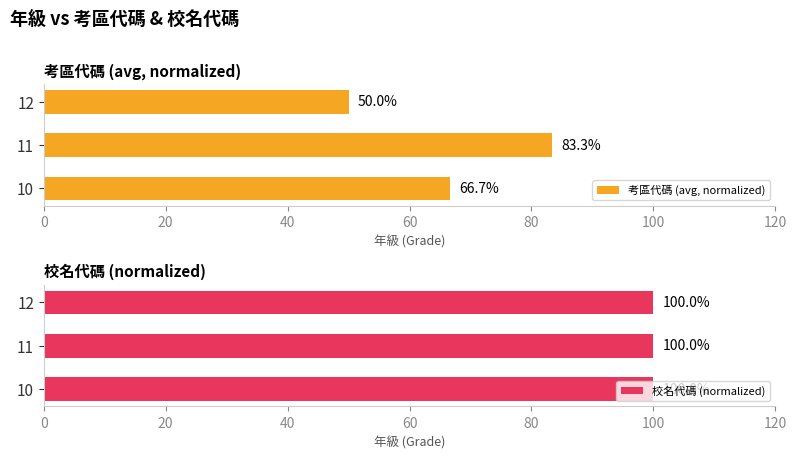

What is the average value of the 考區代碼 (avg, normalized) series?

66.7